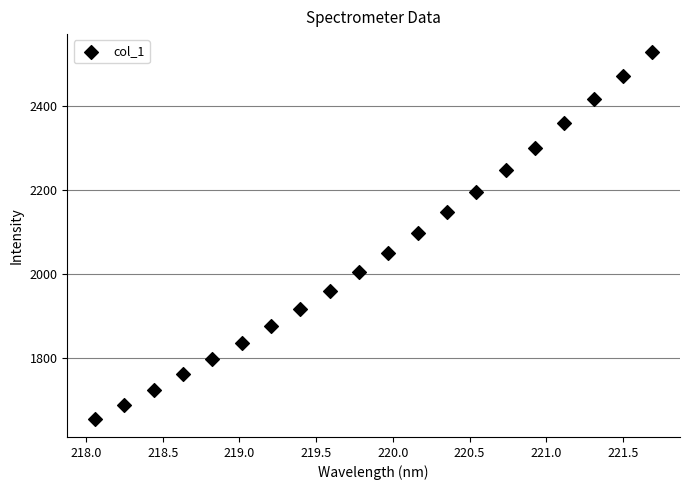

What is the range of X values (max minus min)?

3.6